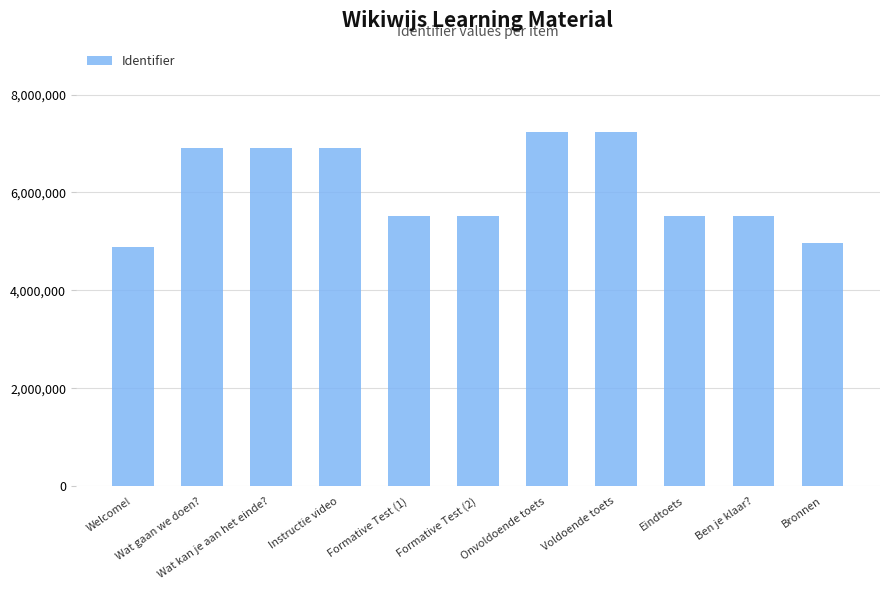

Between Wat gaan we doen? and Formative Test (1), which is larger?

Wat gaan we doen?